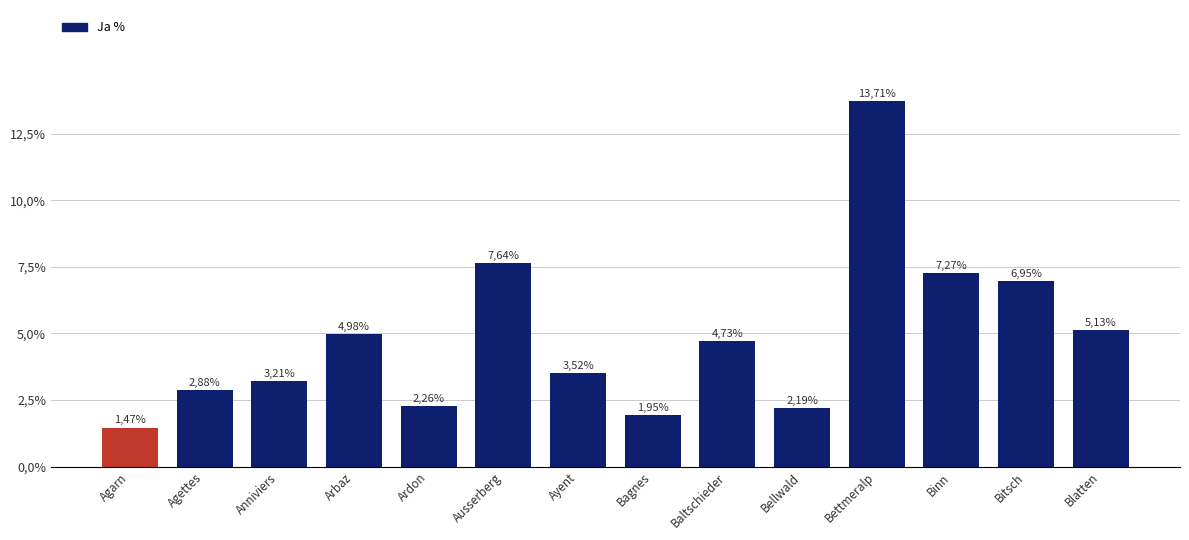

What is the label of the 9th bar from the left?

Baltschieder